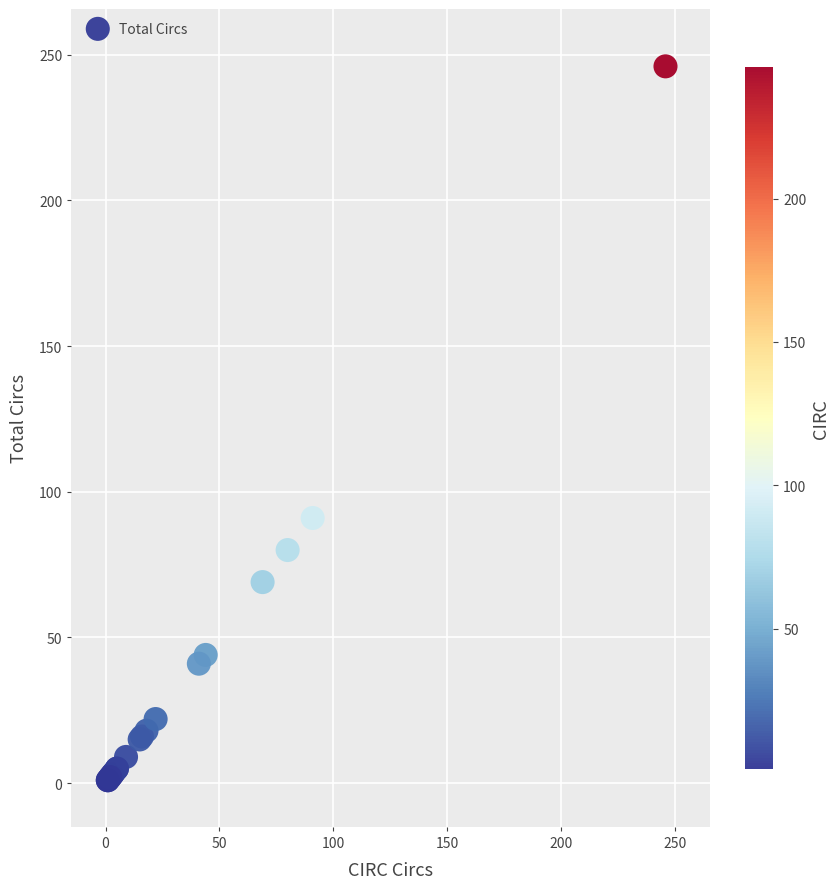

What Y value in the scatter plot is closest to 123?

91